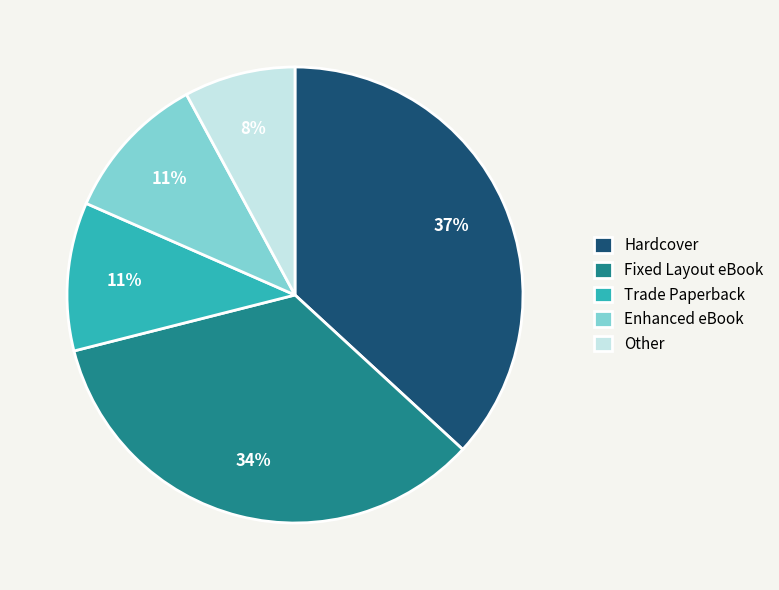

To the nearest percent, what percentage of the pie is Hardcover?

37%